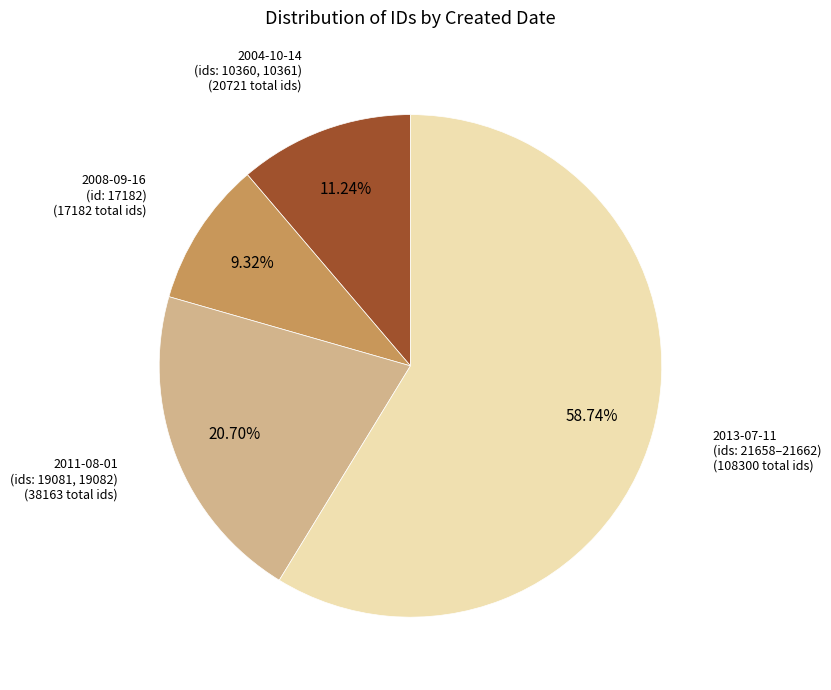

Is there a majority slice in this chart?

Yes